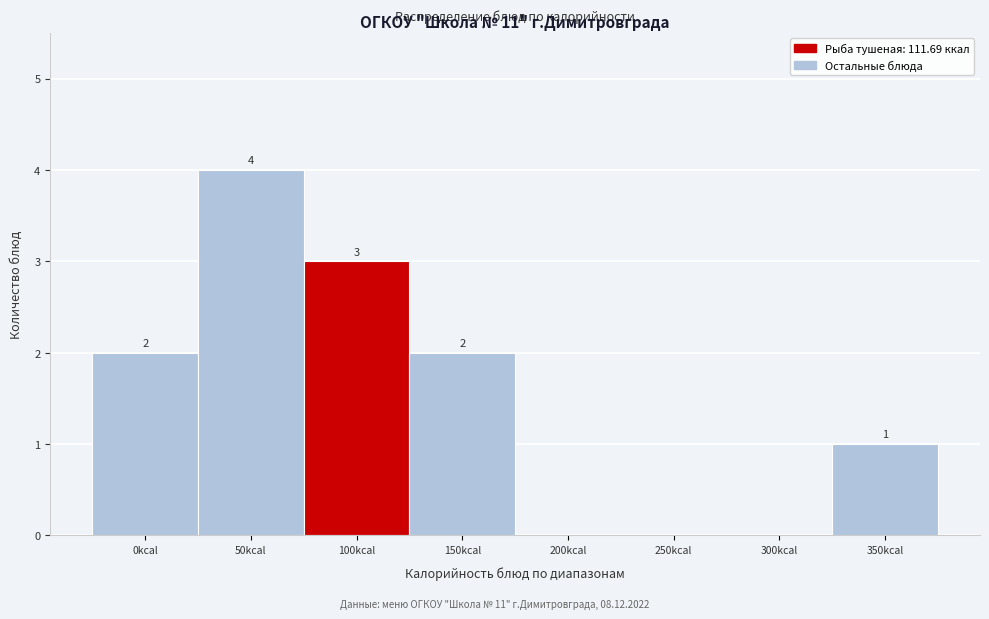

Reading left to right, what are all the values shown in this chart?

0kcal=2	50kcal=4	100kcal=3	150kcal=2	200kcal=0	250kcal=0	300kcal=0	350kcal=1